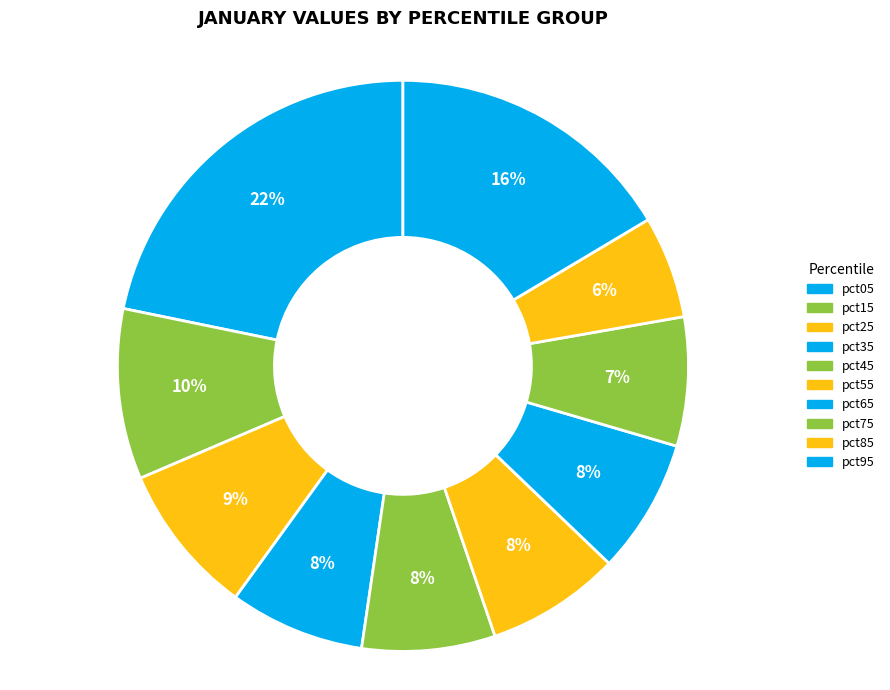

Which slice is the largest?

pct05